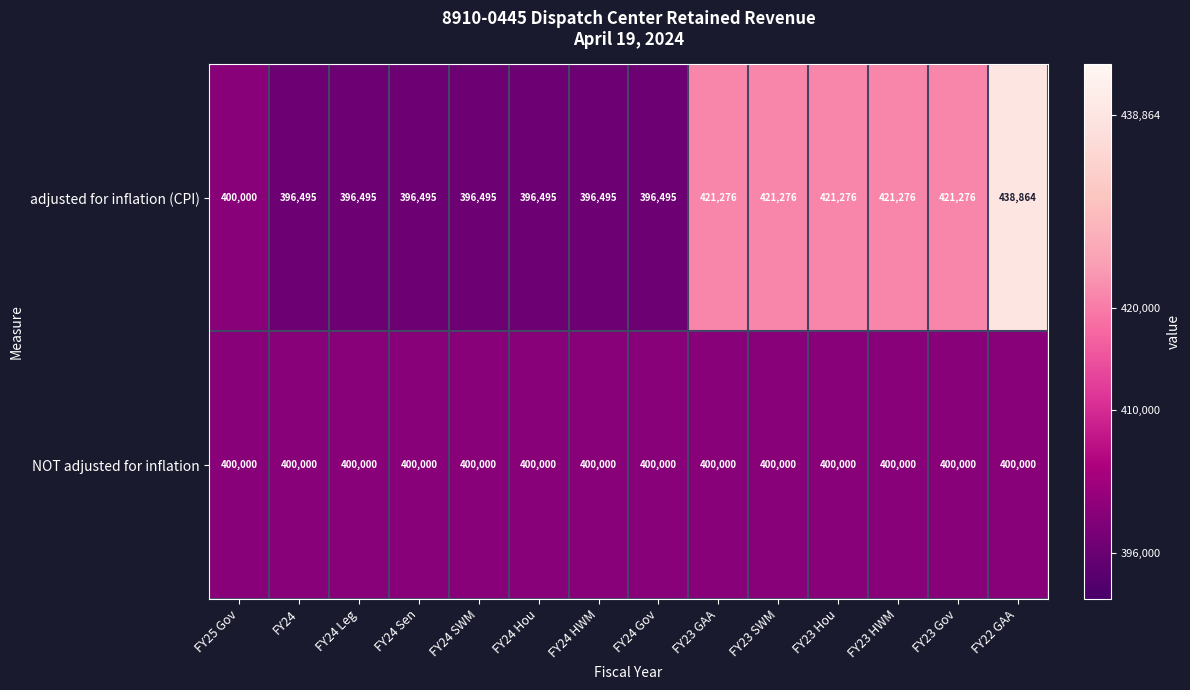

What is the difference between the highest and lowest values at FY23 GAA?

21276